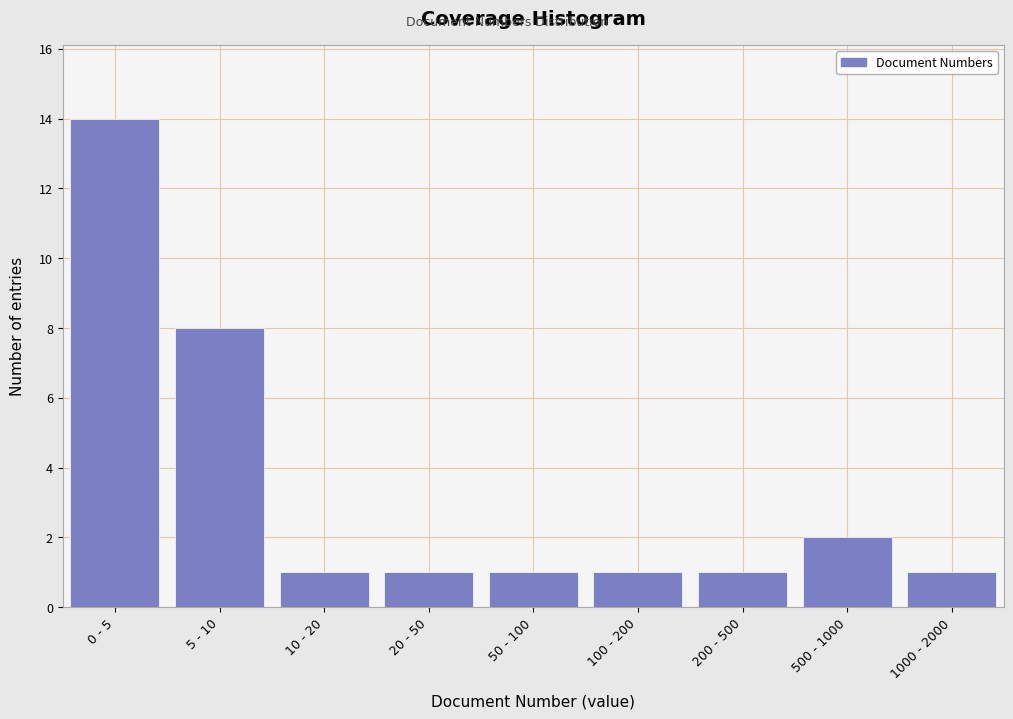

Reading left to right, what are all the values shown in this chart?

0 - 5=14	5 - 10=8	10 - 20=1	20 - 50=1	50 - 100=1	100 - 200=1	200 - 500=1	500 - 1000=2	1000 - 2000=1